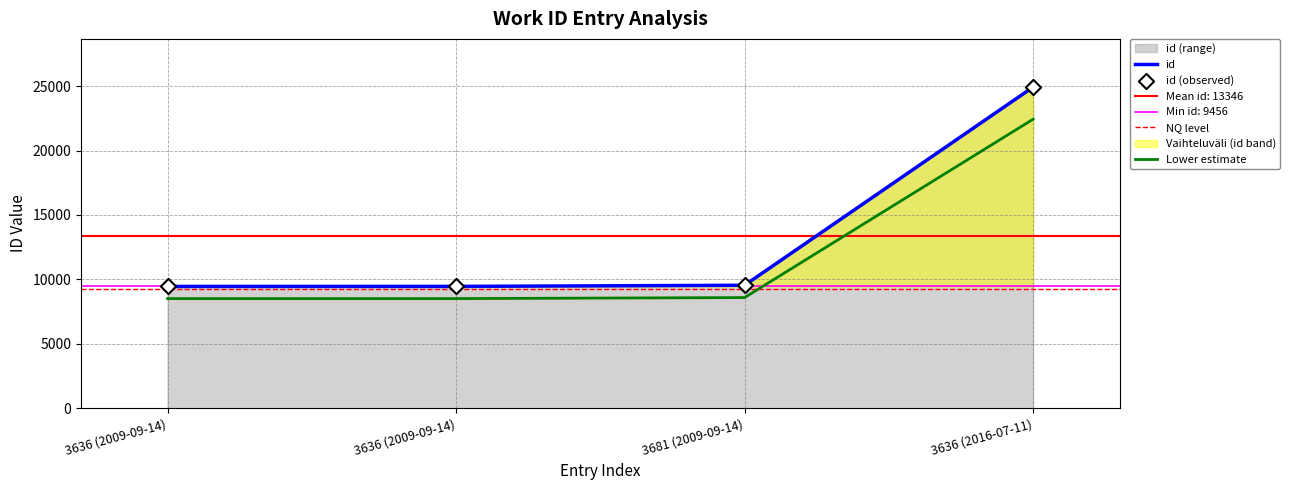

What is the ratio of the value at 3636 (2009-09-14) to the value at 3681 (2009-09-14)?

1.0